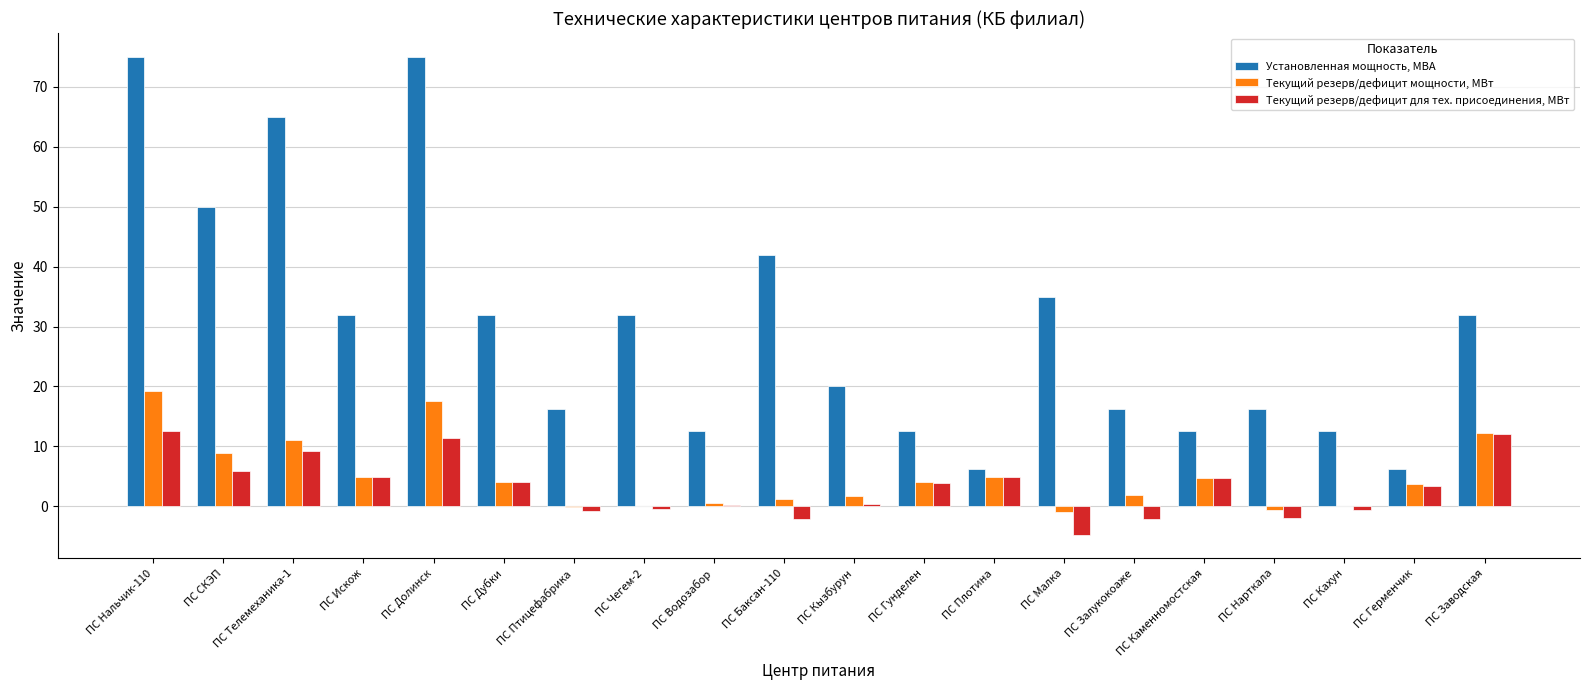

The value of Текущий резерв/дефицит для тех. присоединения, МВт at ПС Искож is 4.9. True or false?

True